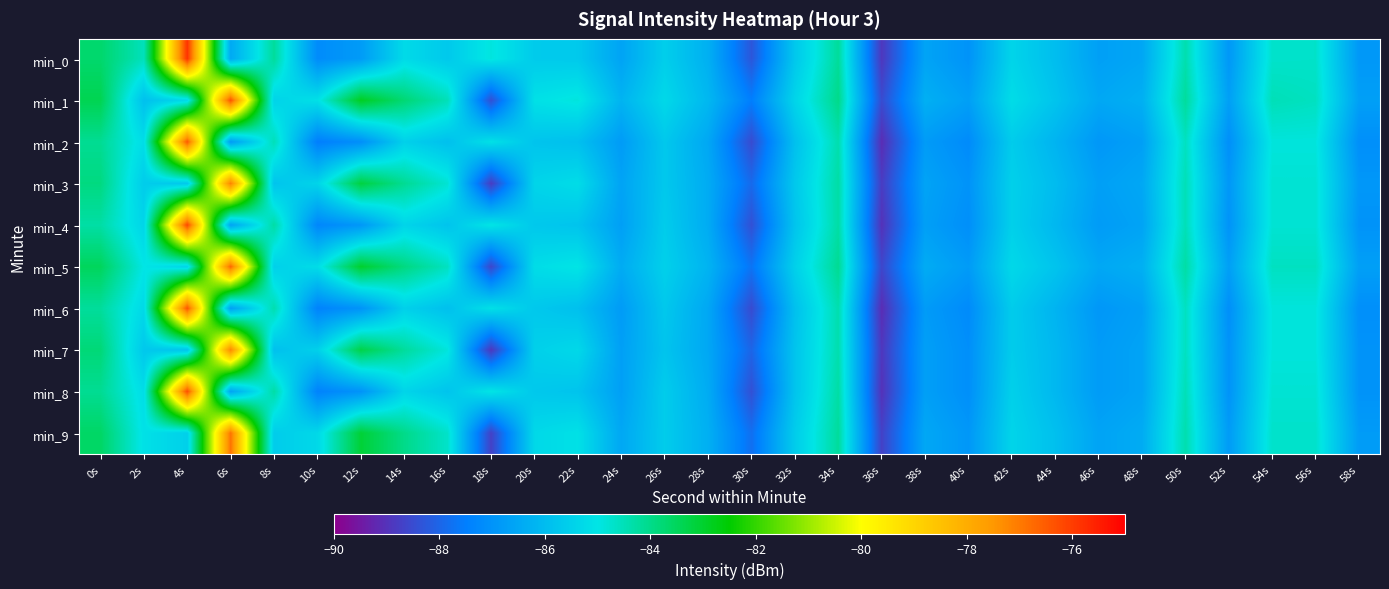

Rank the series at 54s from highest to lowest value.

min_1, min_5, min_9, min_0, min_3, min_4, min_8, min_2, min_6, min_7